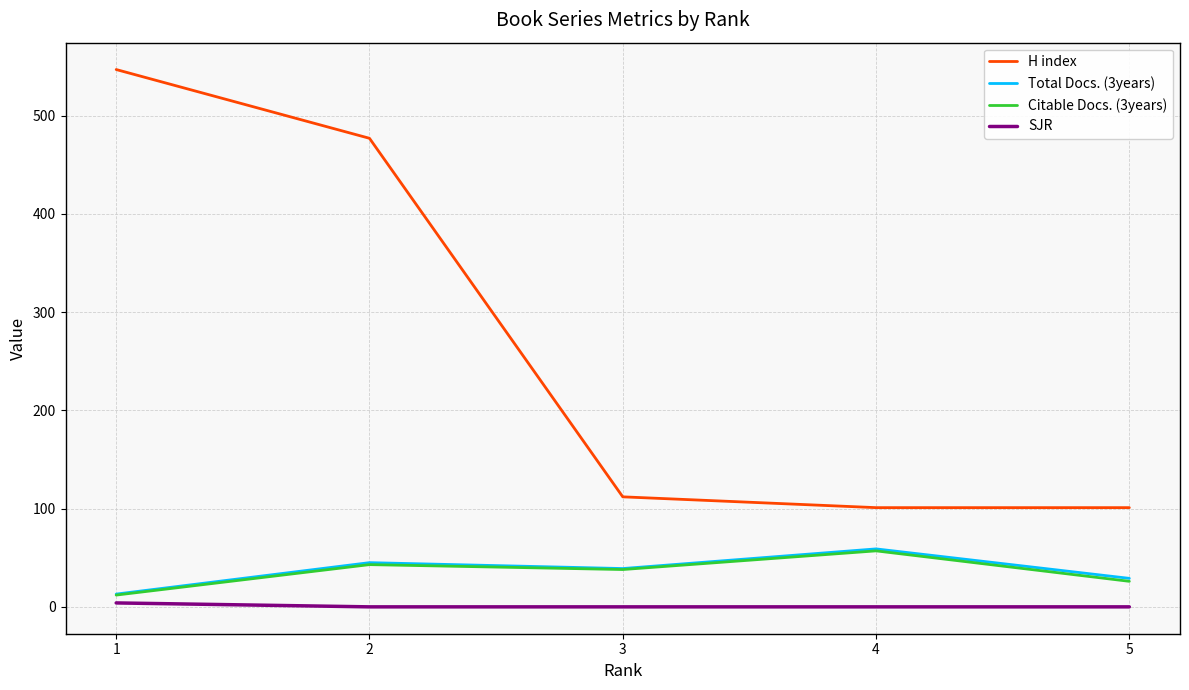

What value does the Citable Docs. (3years) series have at 4, to the nearest 10?

60